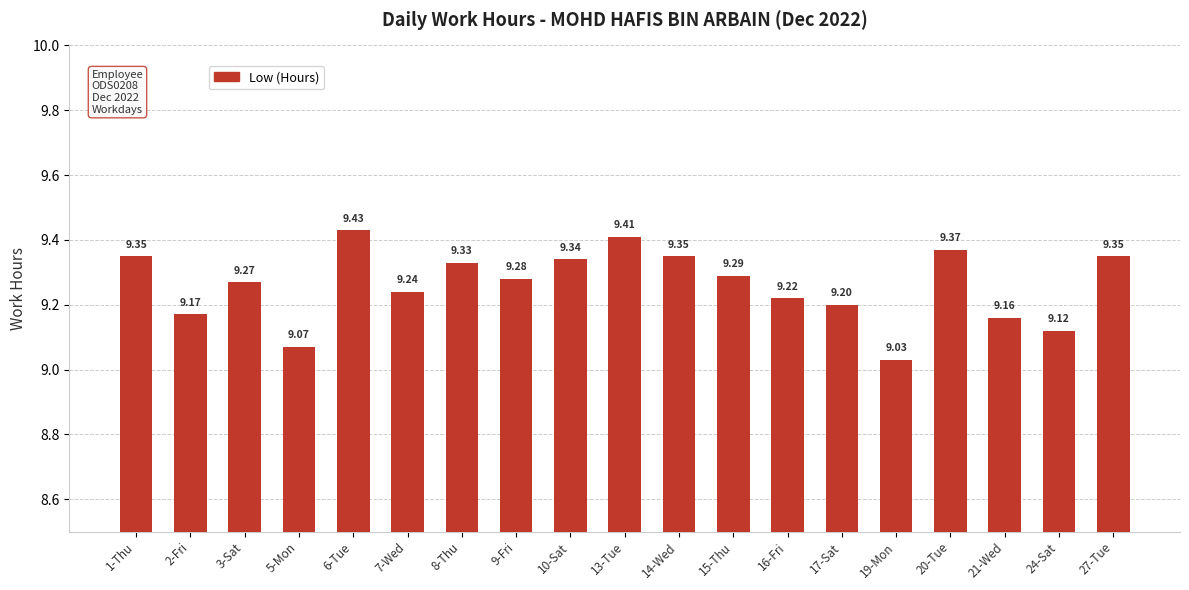

How many categories are shown in the chart?

19